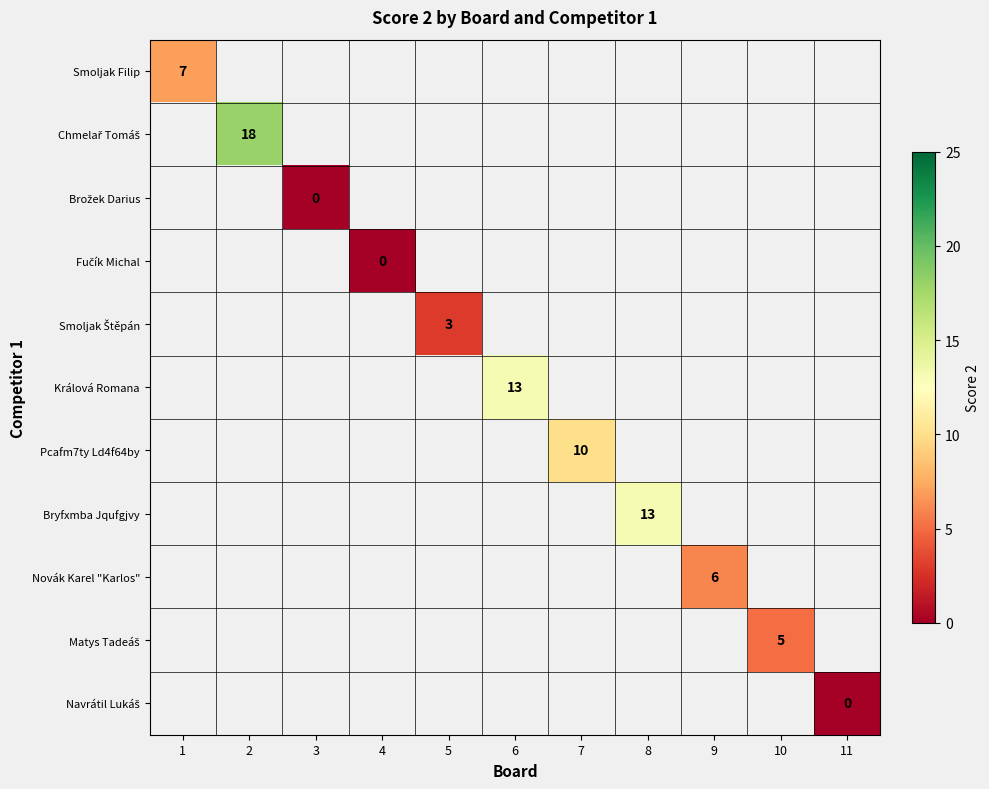

At which category does the chart reach its peak across all series?

2